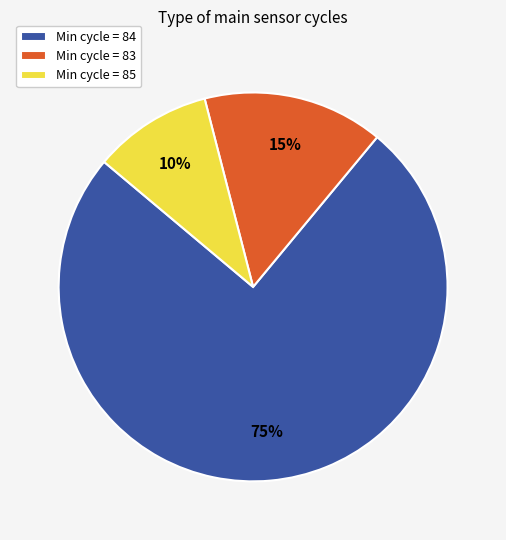

Is there any slice that represents more than half of the pie?

Yes